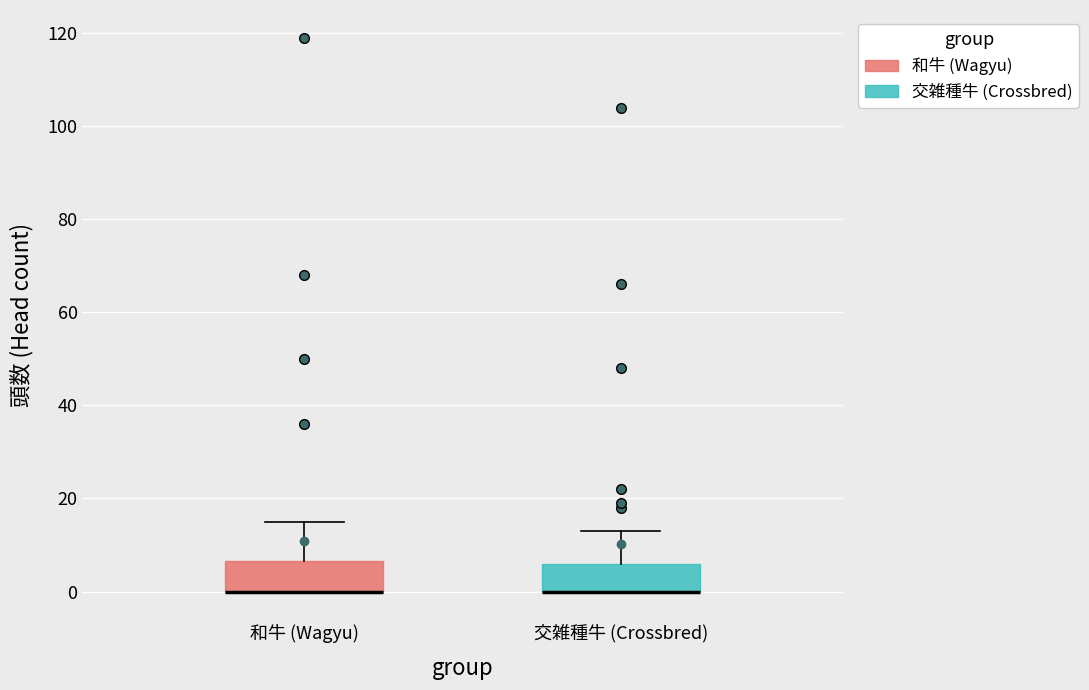

Reading left to right, transcribe this box plot: for each box, give where its median line is, the range the box spans, and where its two whiskers end, as read against the y-axis. The values are not printed on the chart, so give them approximately, as read against the axis.

和牛 (Wagyu): median 0 (drawn on the box's lower edge), box 0 to 6, whiskers 0 to 16
交雑種牛 (Crossbred): median 0 (drawn on the box's lower edge), box 0 to 6, whiskers 0 to 14